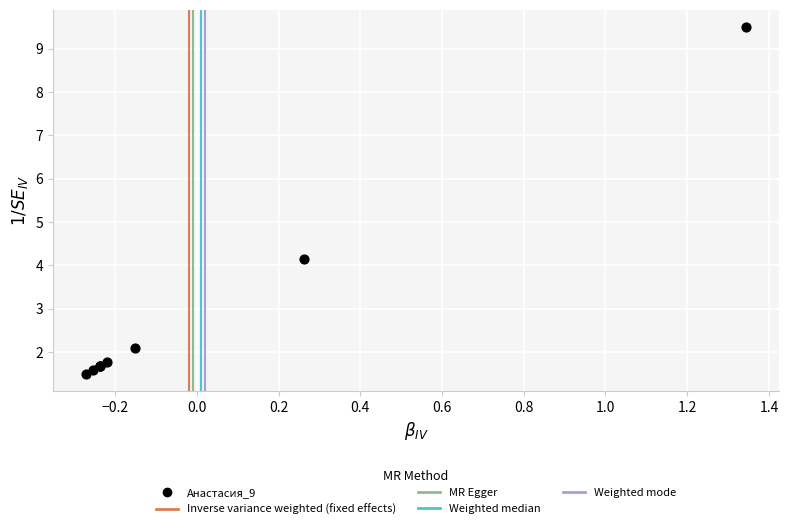

What Y value in the scatter plot is closest to 5?

4.1